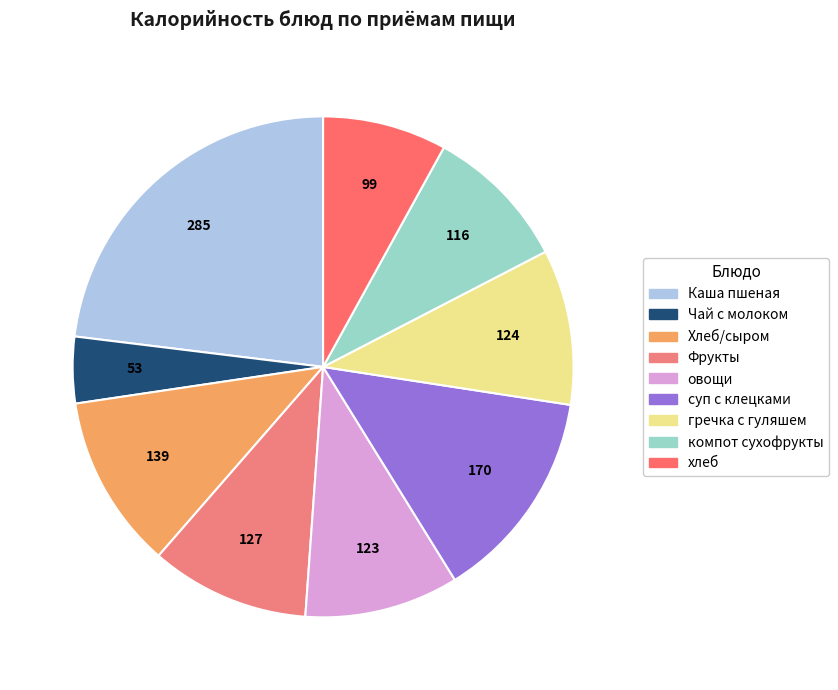

What is the total percentage of Фрукты and Чай с молоком?

14.6%